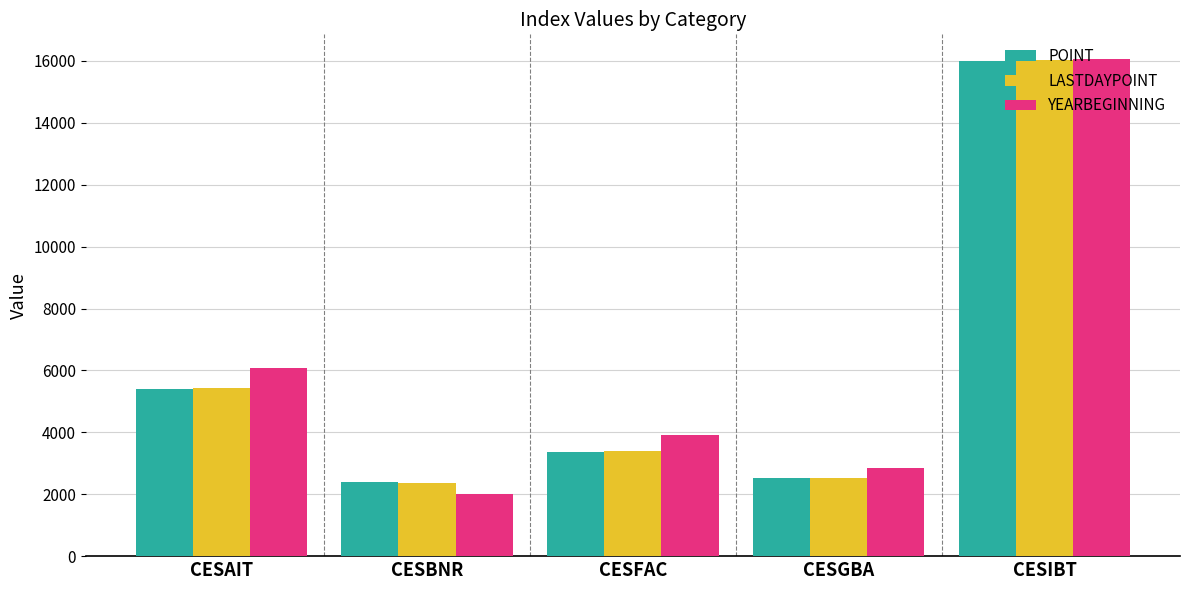

Reading left to right, extract all data points from this chart.

POINT: CESAIT=5400.2	CESBNR=2398.2	CESFAC=3364.3	CESGBA=2509.5	CESIBT=15992.9
LASTDAYPOINT: CESAIT=5426.1	CESBNR=2376.9	CESFAC=3411.6	CESGBA=2512.6	CESIBT=16015.8
YEARBEGINNING: CESAIT=6093.8	CESBNR=2010.5	CESFAC=3904.2	CESGBA=2851.1	CESIBT=16056.1